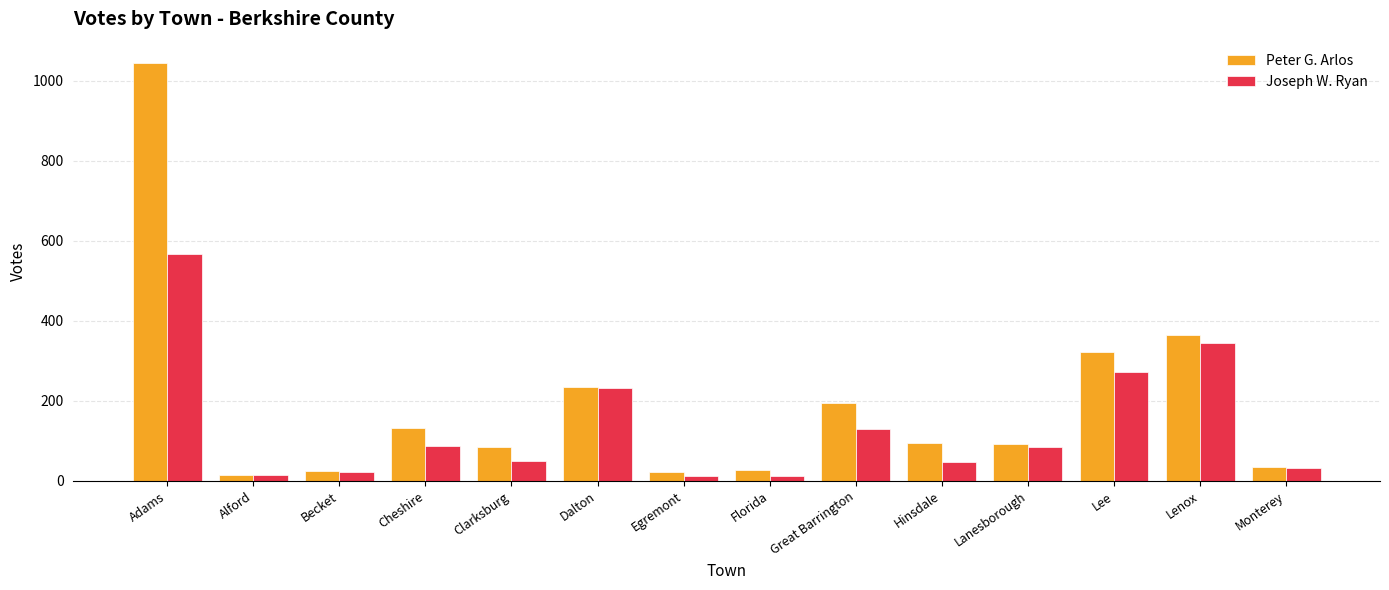

What are all the series names shown in the legend?

Peter G. Arlos, Joseph W. Ryan